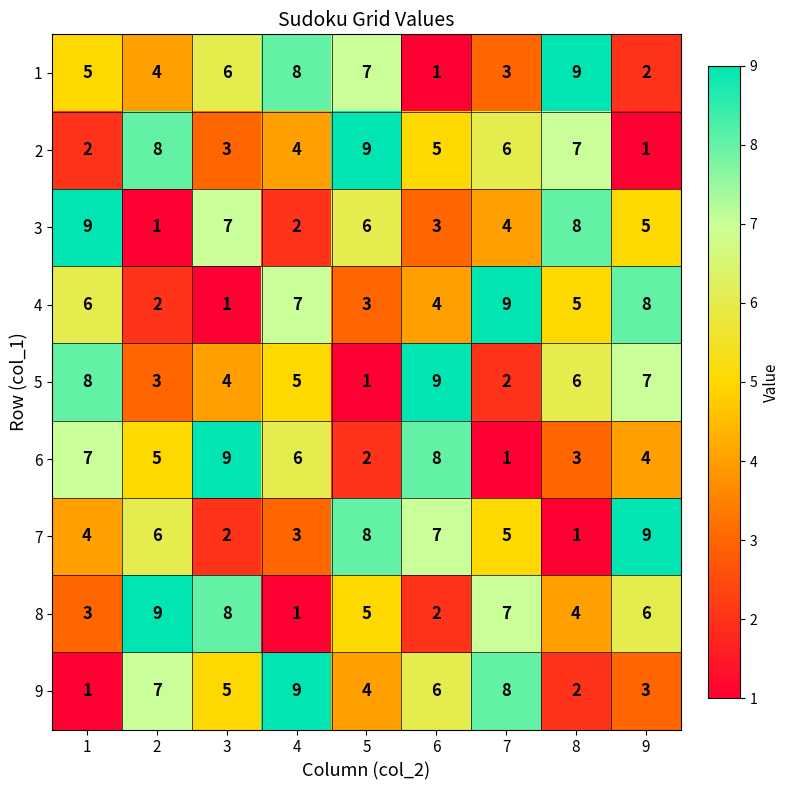

Count the number of data series in this chart.

9